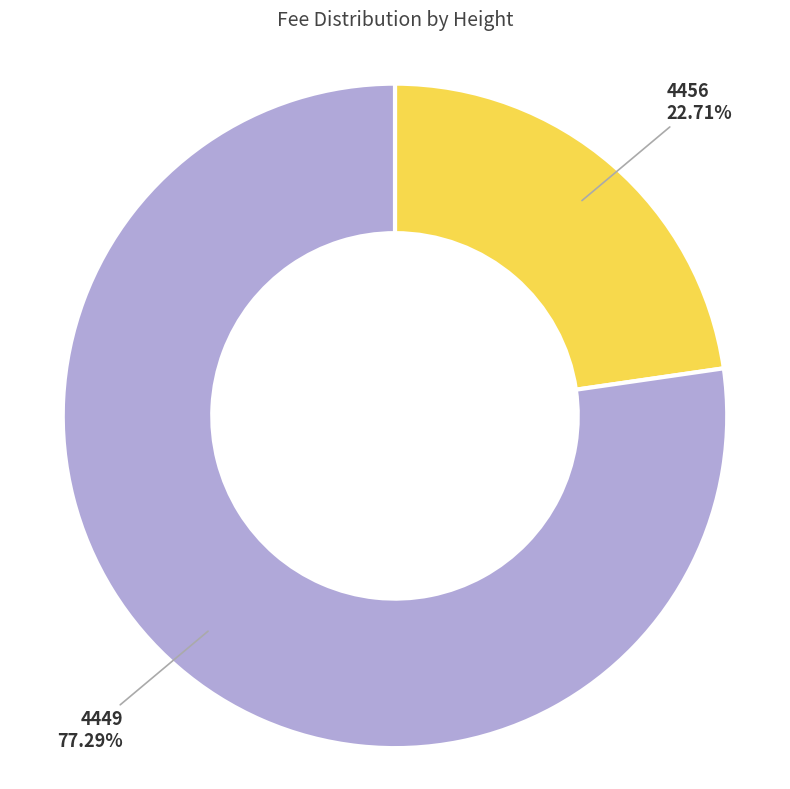

What percentage is the 4456 slice, to the nearest percent?

23%